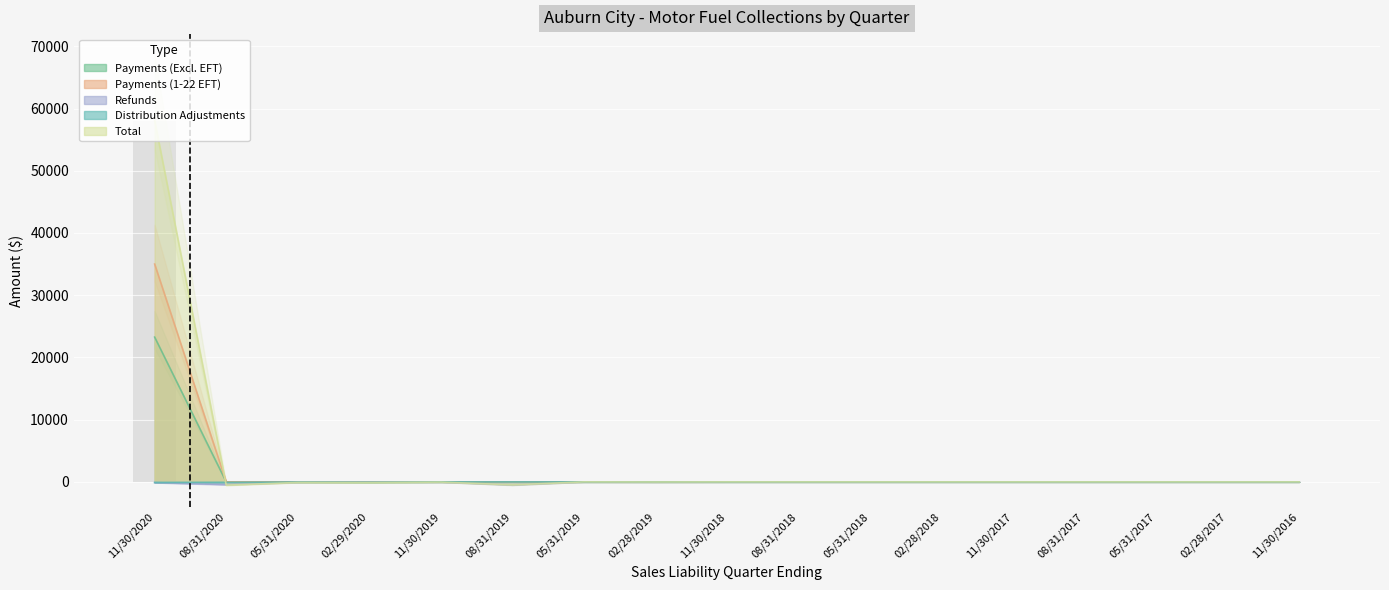

The Distribution Adjustments series shows -52.9 at 08/31/2020. True or false?

False